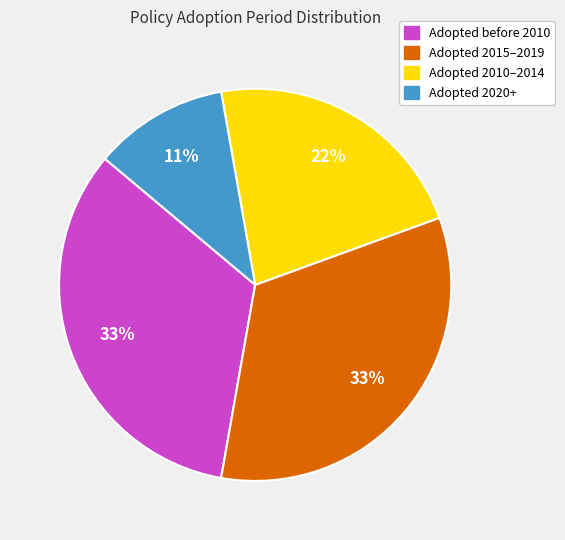

To the nearest percent, what is the difference between the largest and smallest slice percentages?

22%